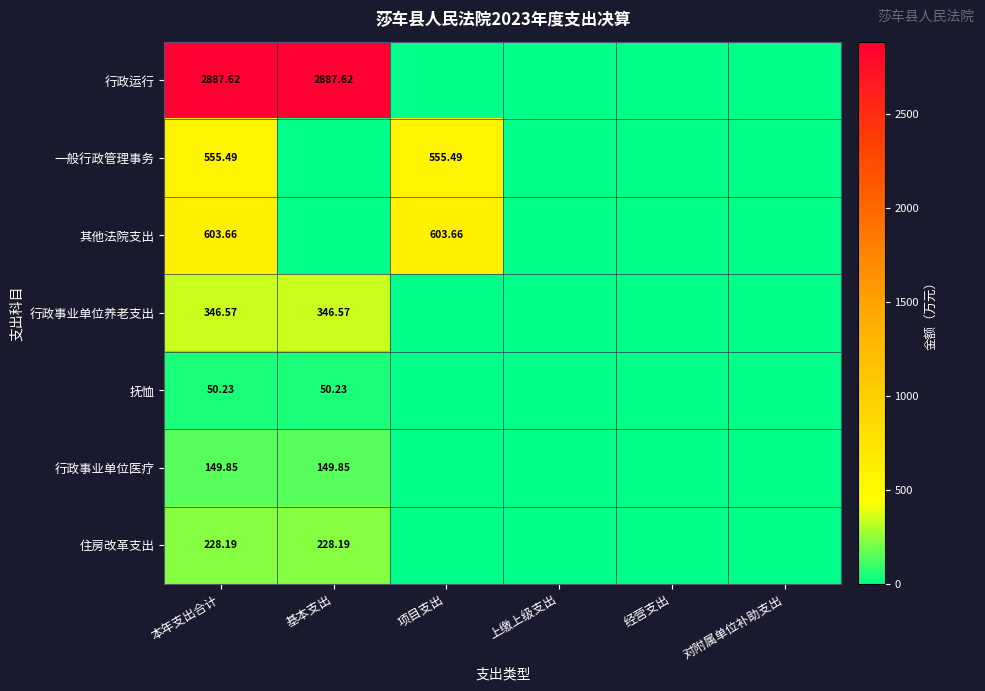

Which series has the largest range (max minus min)?

行政运行